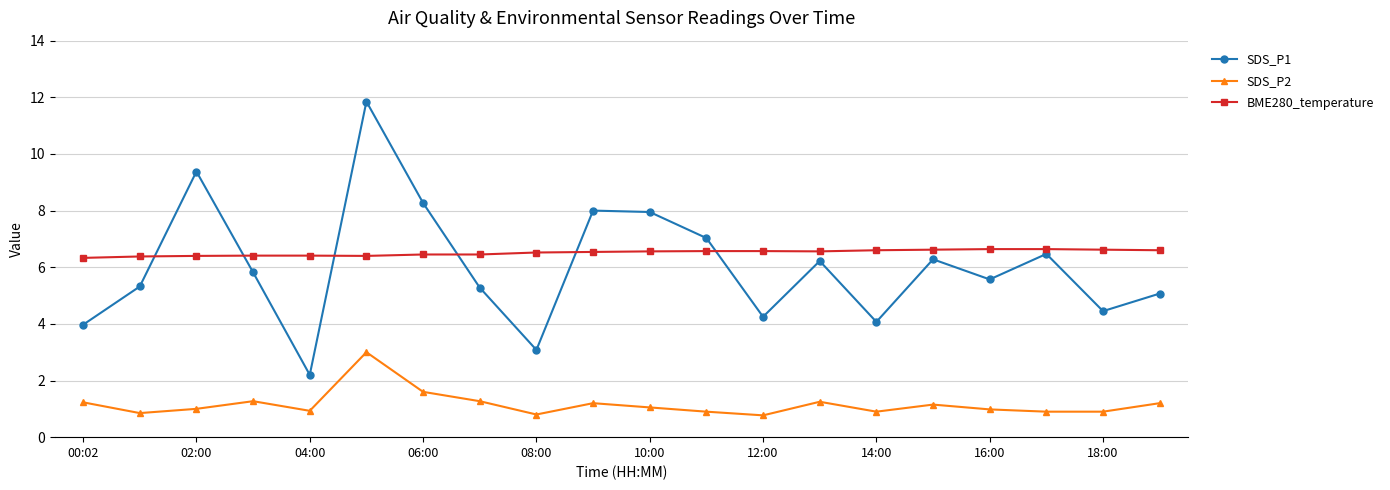

At how many categories does at least one series exceed 2?

20